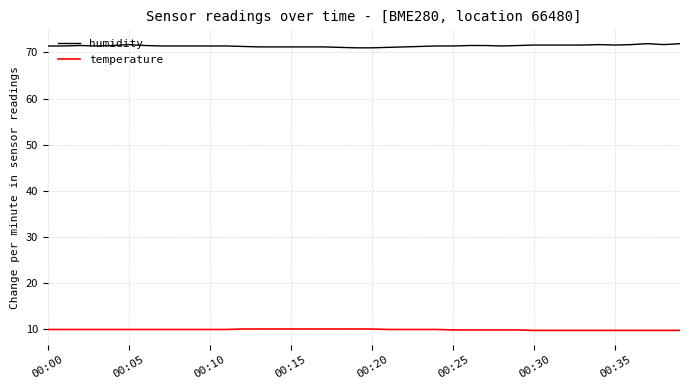

What is the greatest value displayed?

71.9